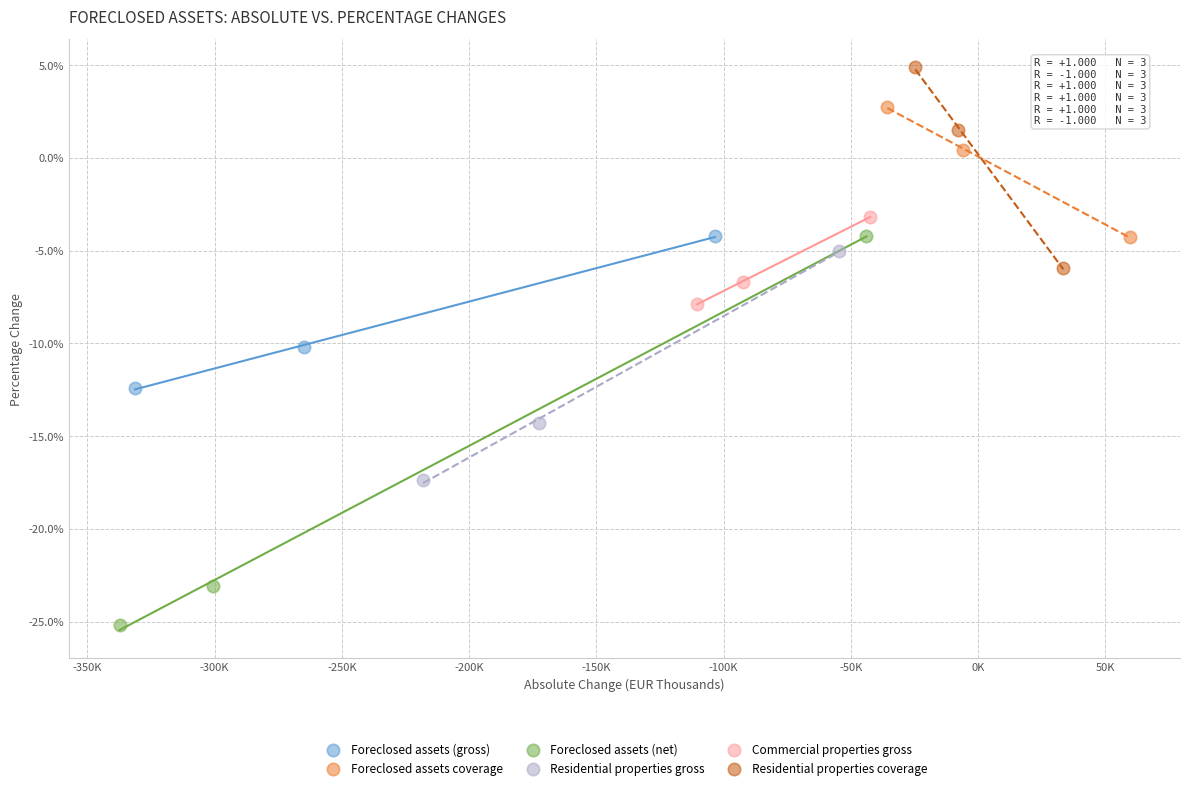

Which series contains the lowest Y value?

Foreclosed assets (net)